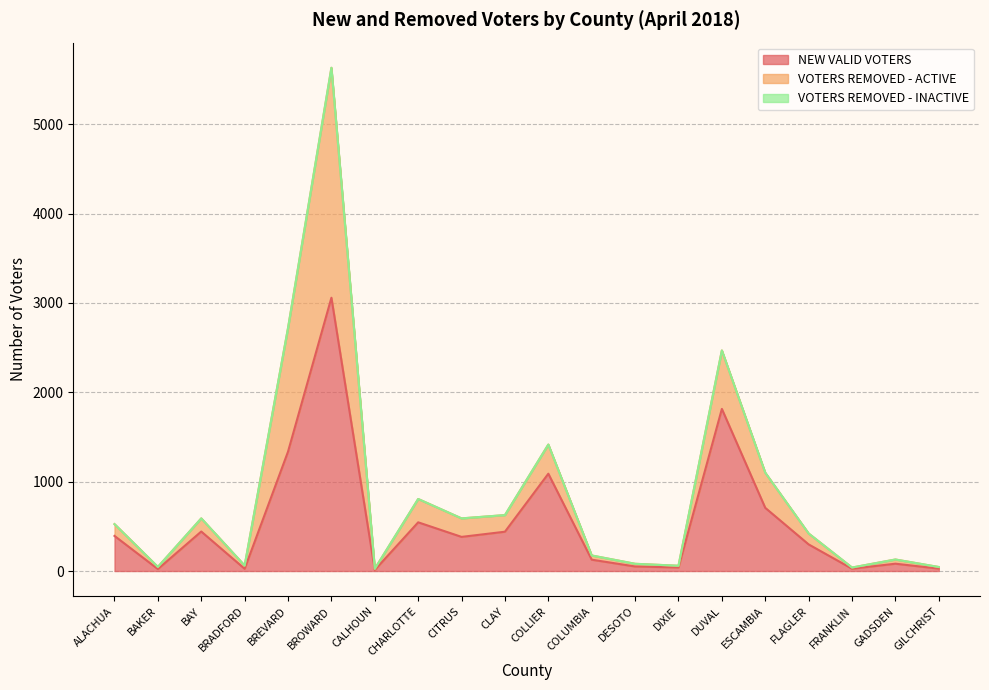

What is the difference between the highest and lowest values at ESCAMBIA?

707